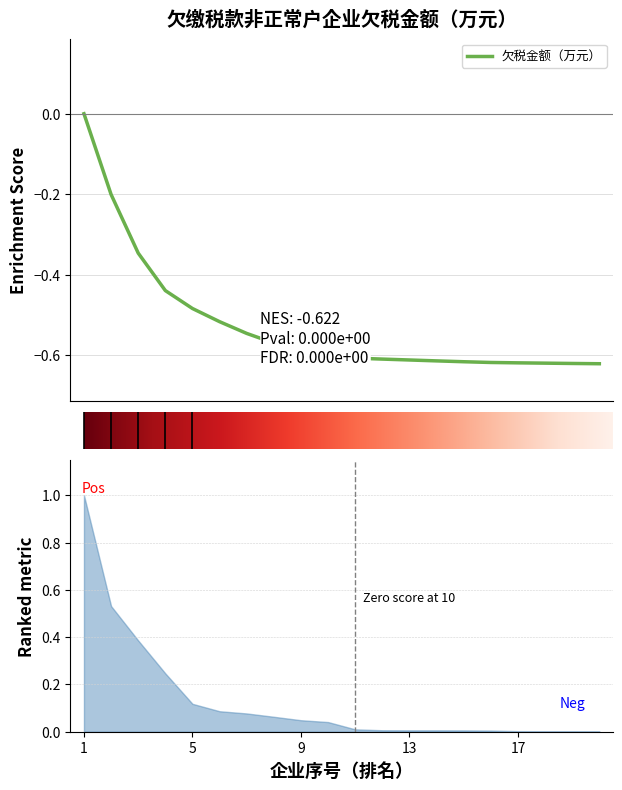

How many values are below zero?

19